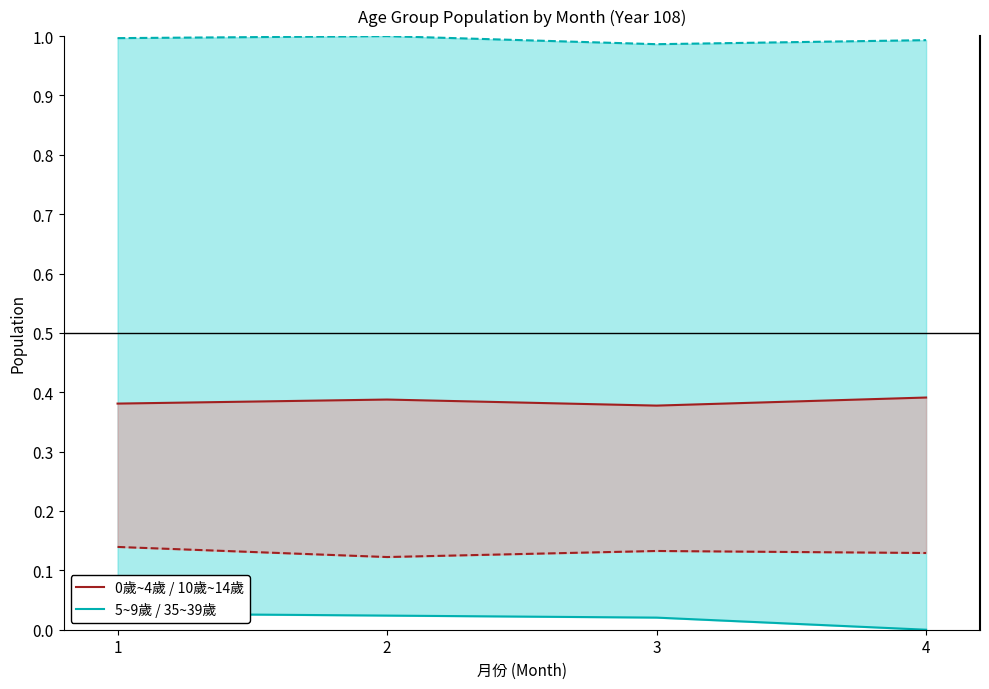

What is the spread (max minus min) of values at 4?

0.4